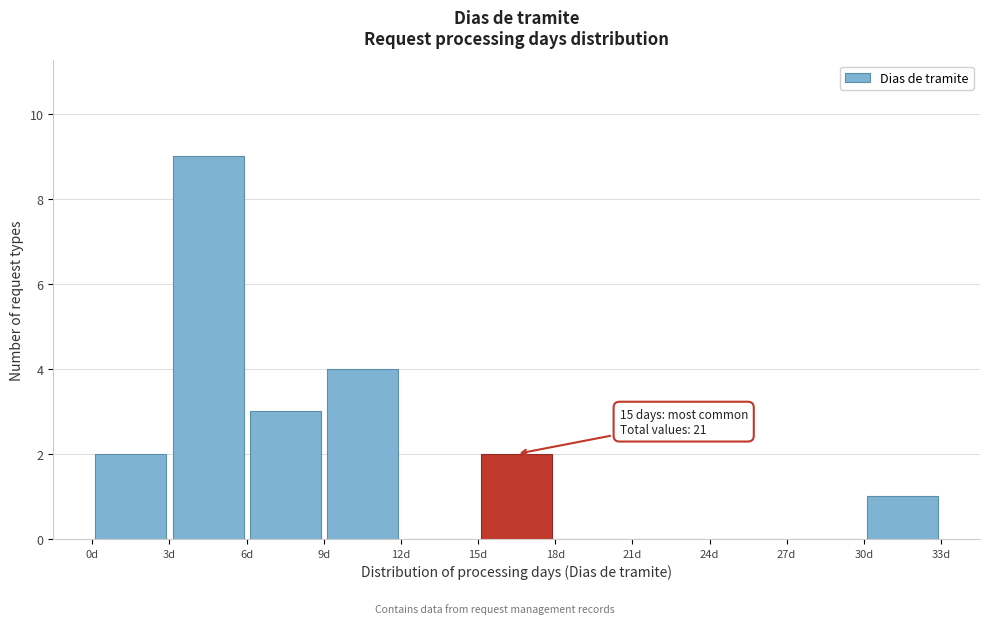

Over which range of the x-axis is the bar tallest?

3 to 6